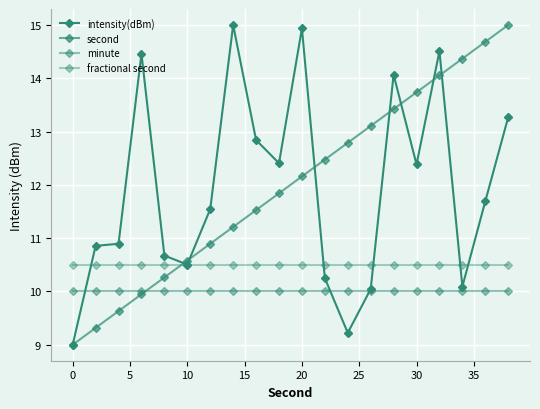

Is this an area chart (filled region under the line)?

No